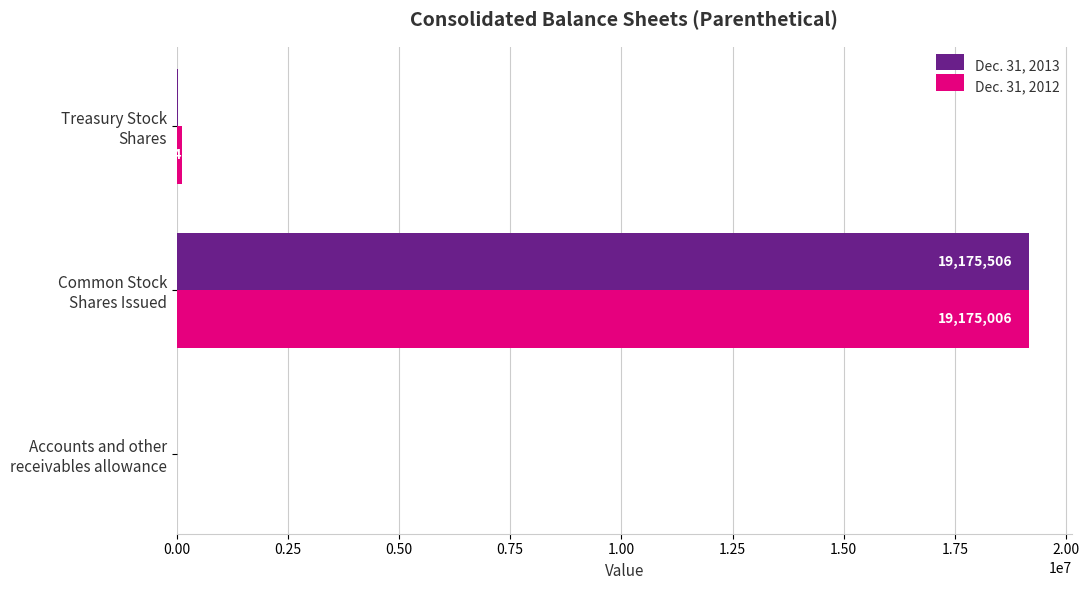

At which label does Dec. 31, 2012 reach its peak?

Common Stock
Shares Issued